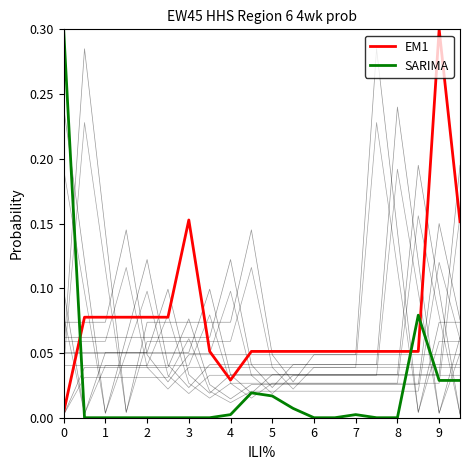

How many intersections are there between EM1 and SARIMA?

3